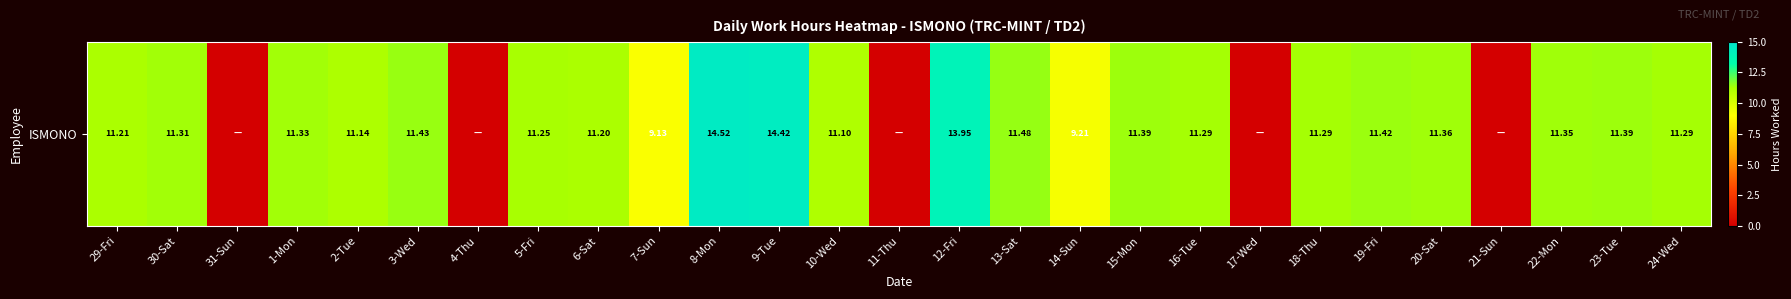

How many categories are shown in the chart?

27